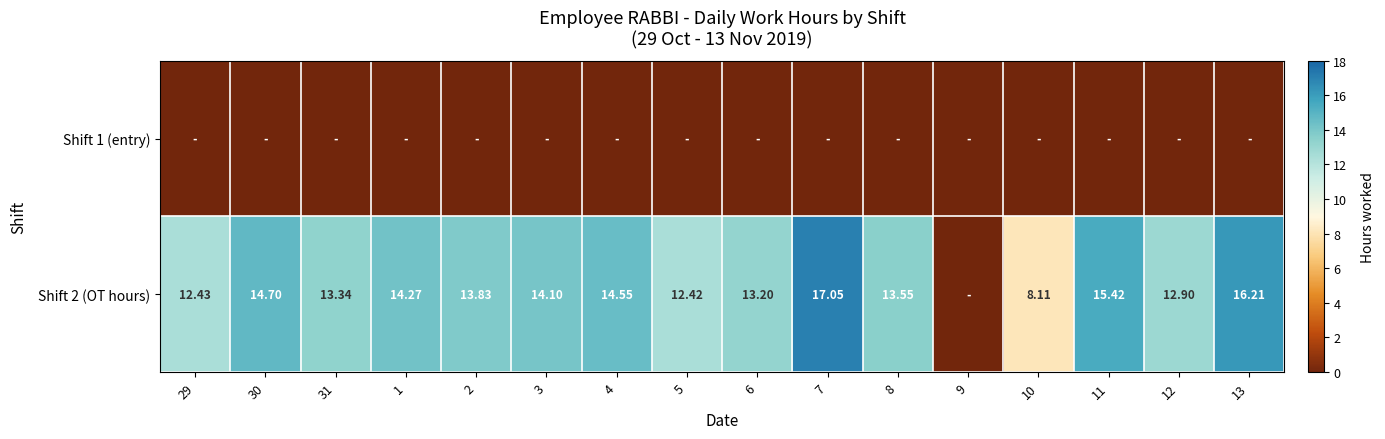

Is the value of Shift 1 (entry) at 4 greater than the value of Shift 2 (OT hours) at 29?

No